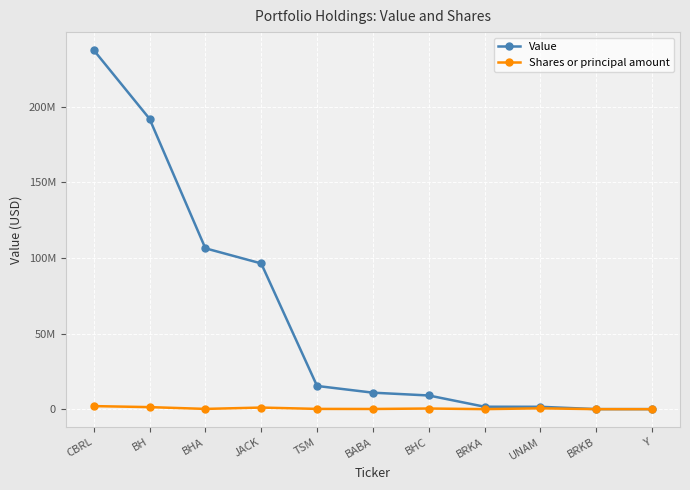

What is the sum of the Value values at TSM and BHC?

24352000